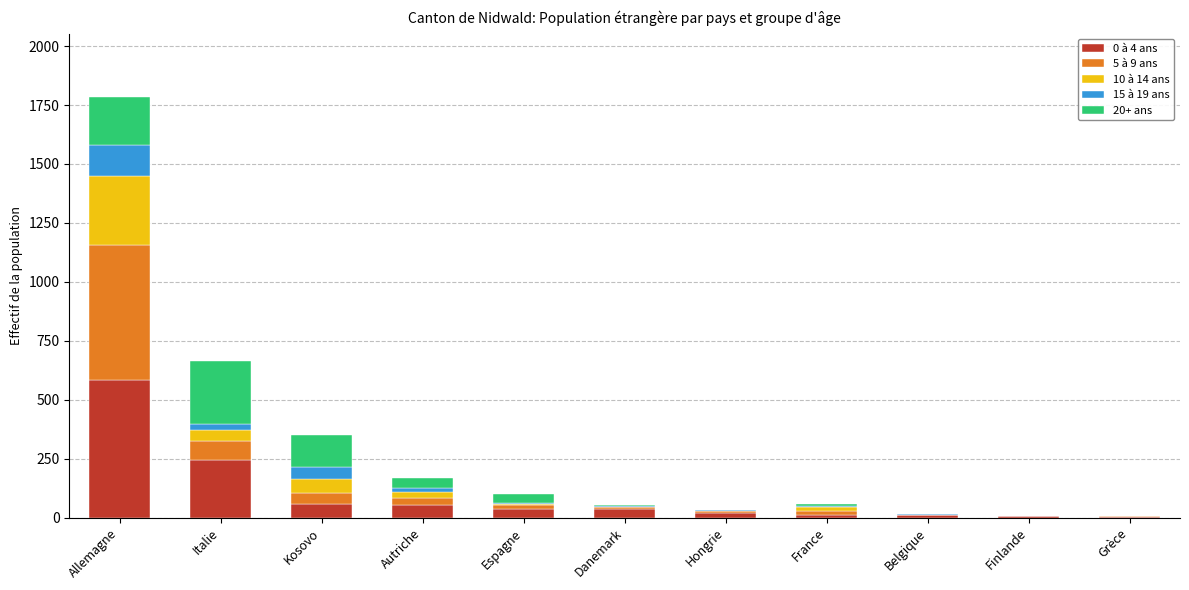

What is the total value across all series at Autriche?

170